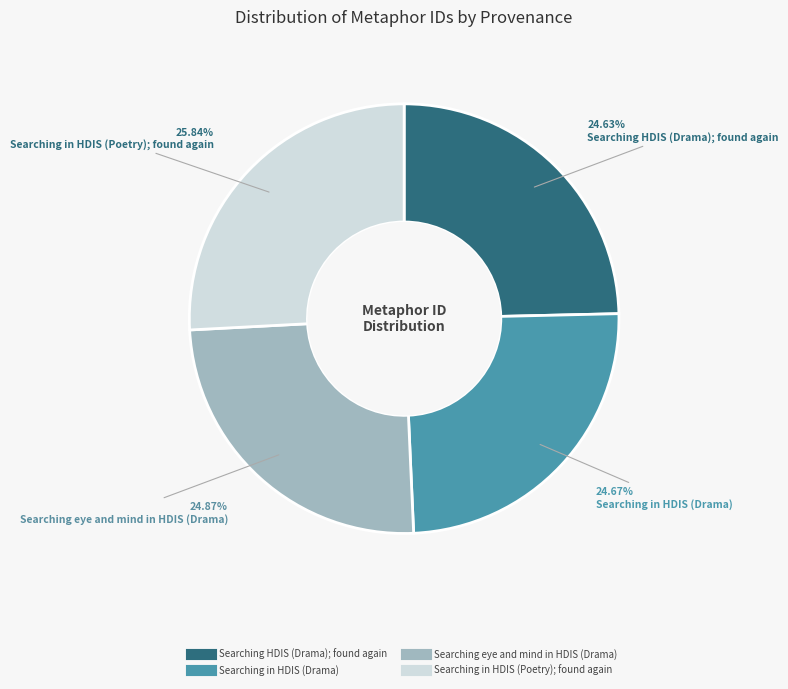

What is the ratio of the value at Searching in HDIS (Drama) to the value at Searching eye and mind in HDIS (Drama)?

1.0